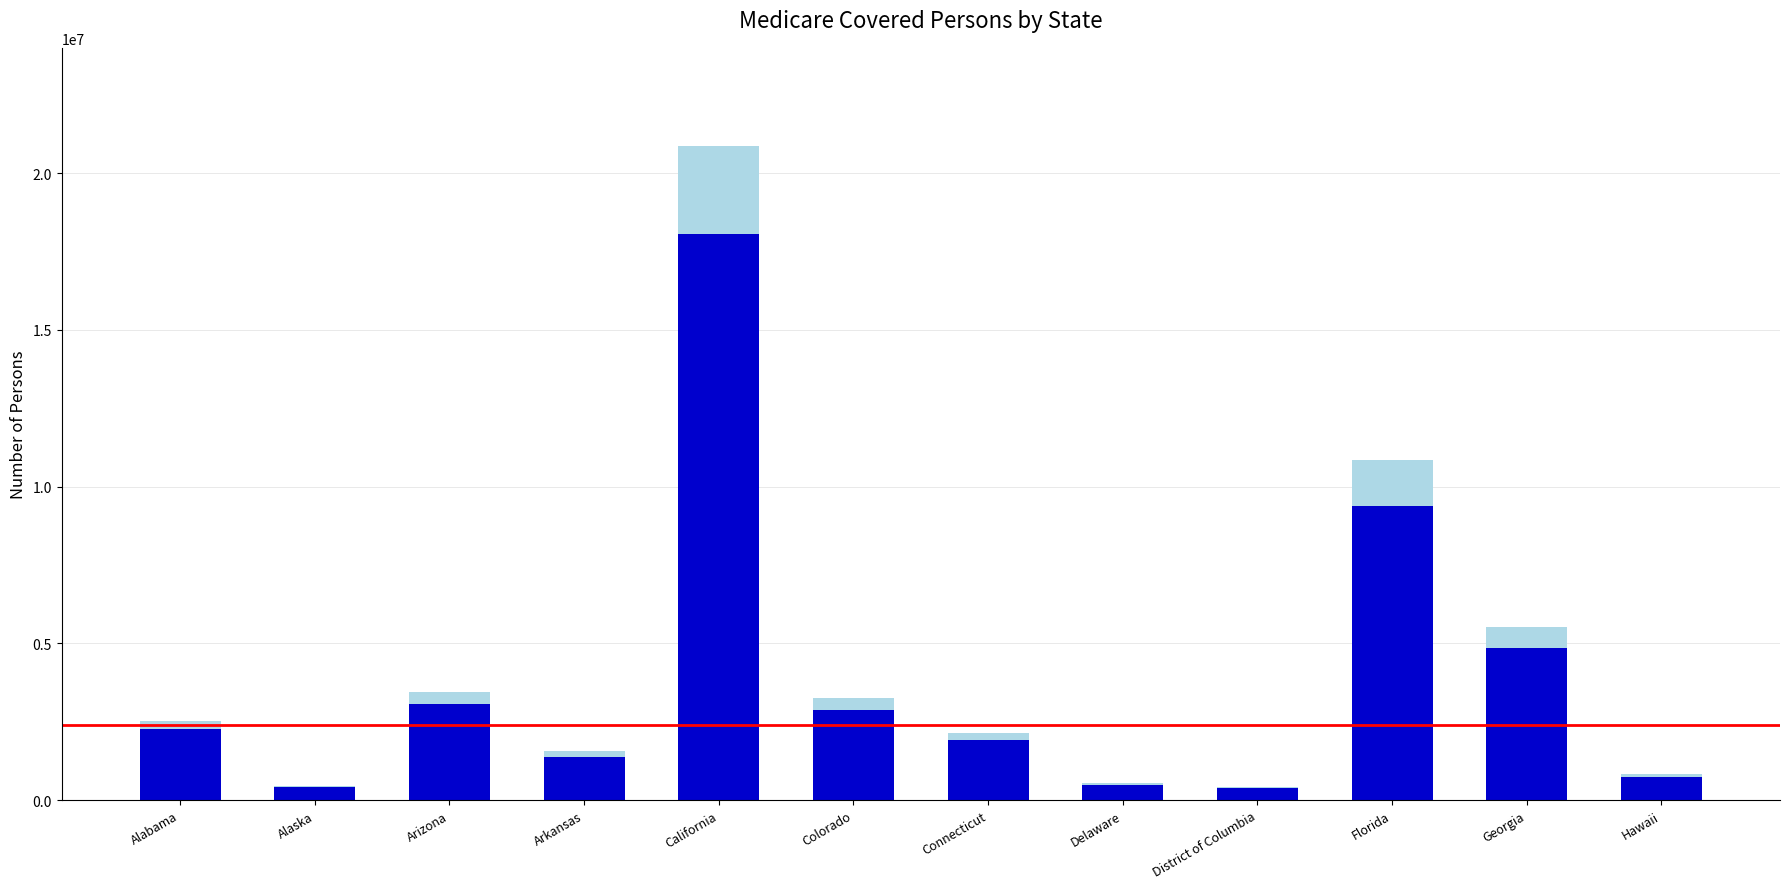

At which category is the sum across all series the highest?

California